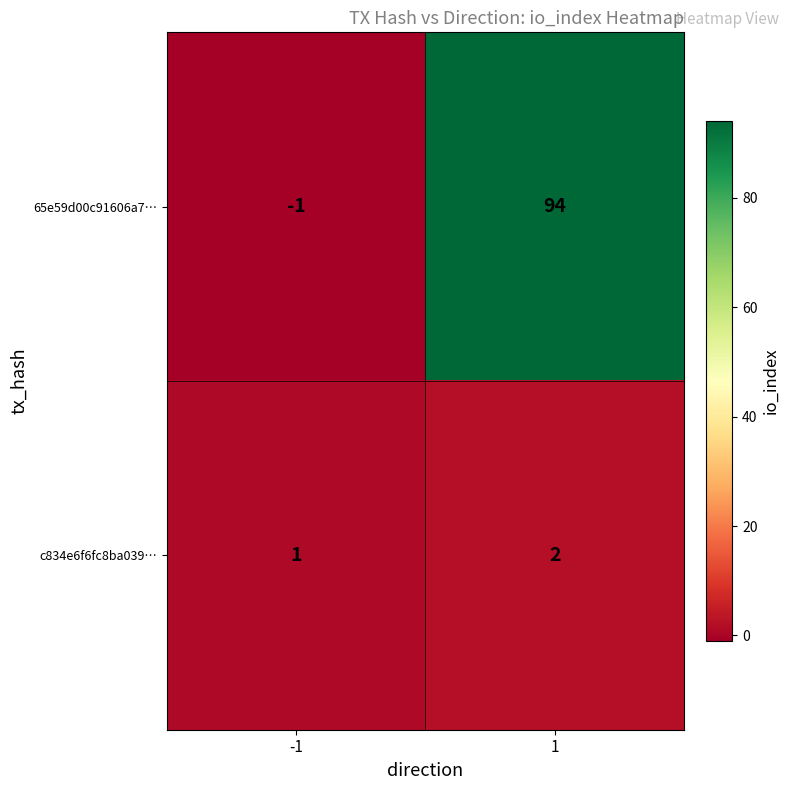

The 65e59d00c91606a7… series shows -1 at -1. True or false?

True